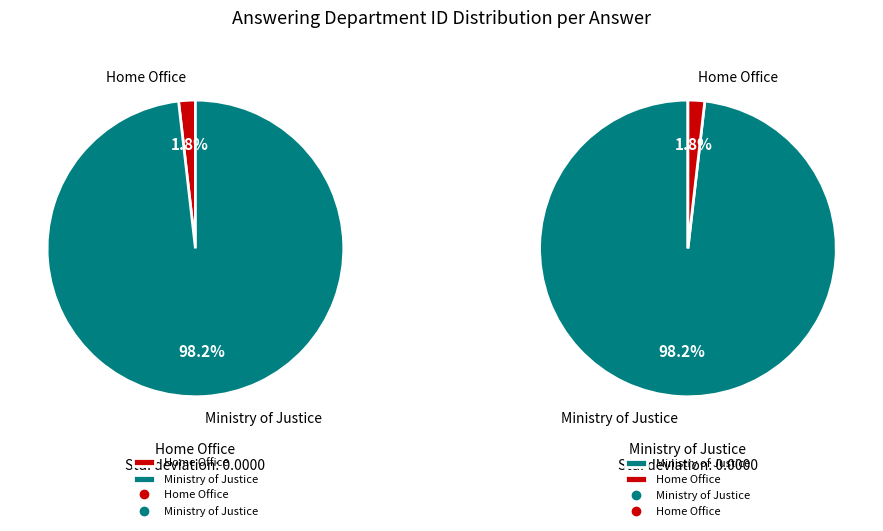

How many segments does this pie chart have?

2